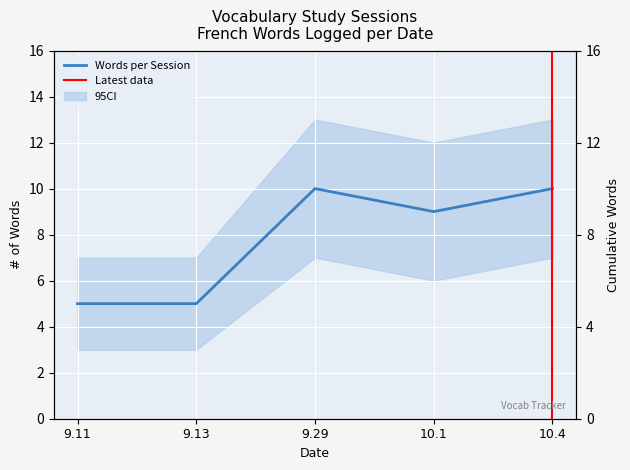

Is it true that the value at 10.1 is 9?

True